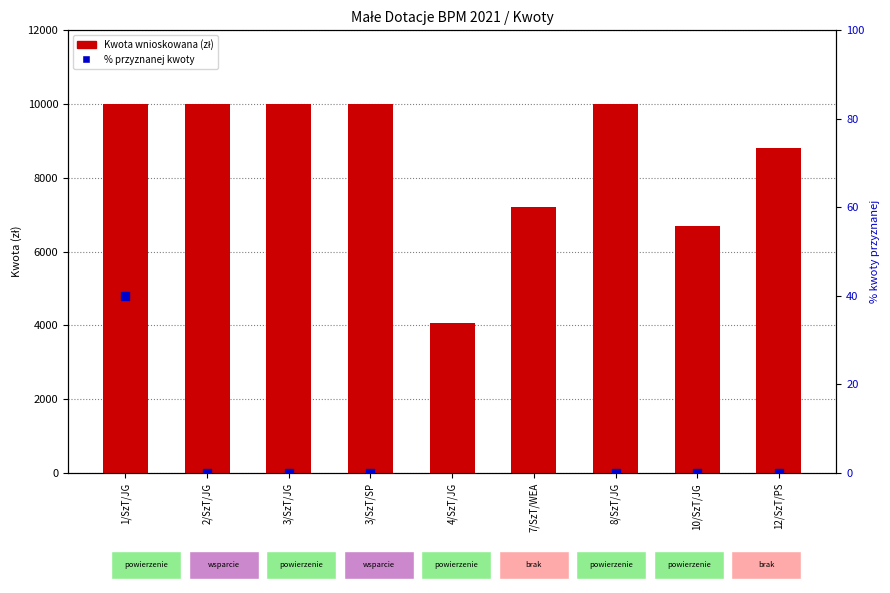

What are all the series names shown in the legend?

Kwota wnioskowana (zł), % przyznanej kwoty